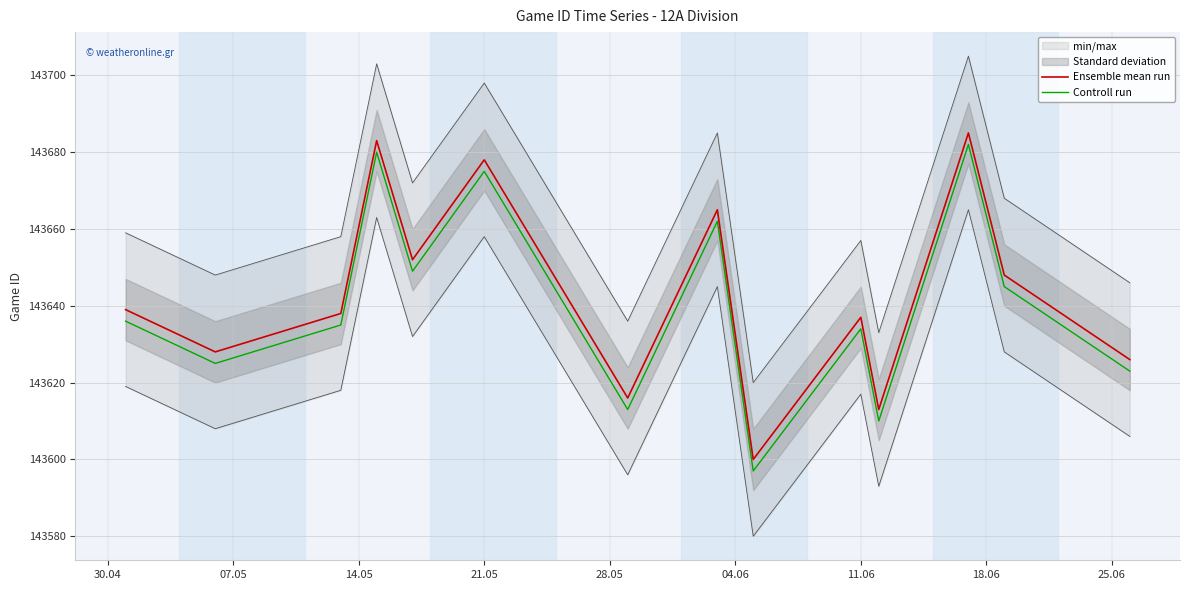

What is the lowest value of the Ensemble mean run series?

143600